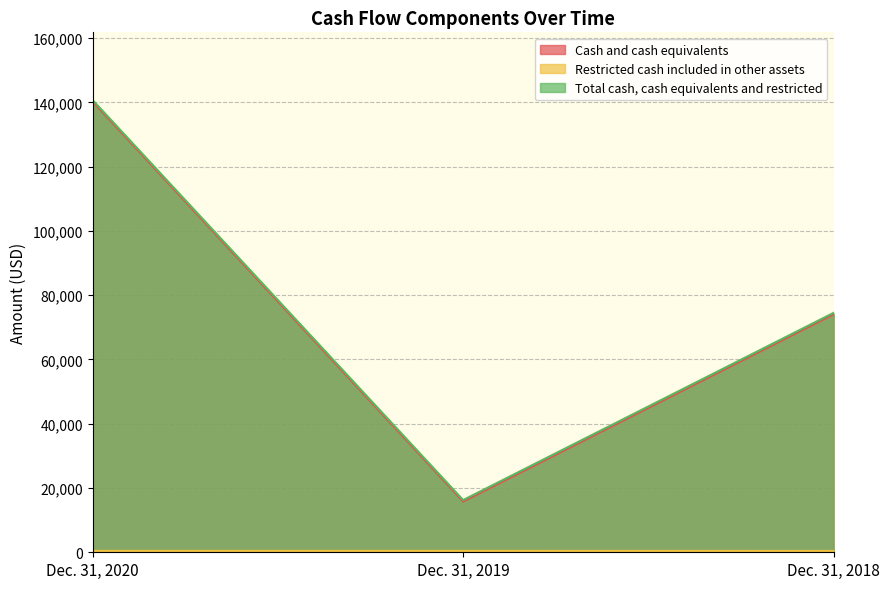

Count the number of categories in the chart.

3